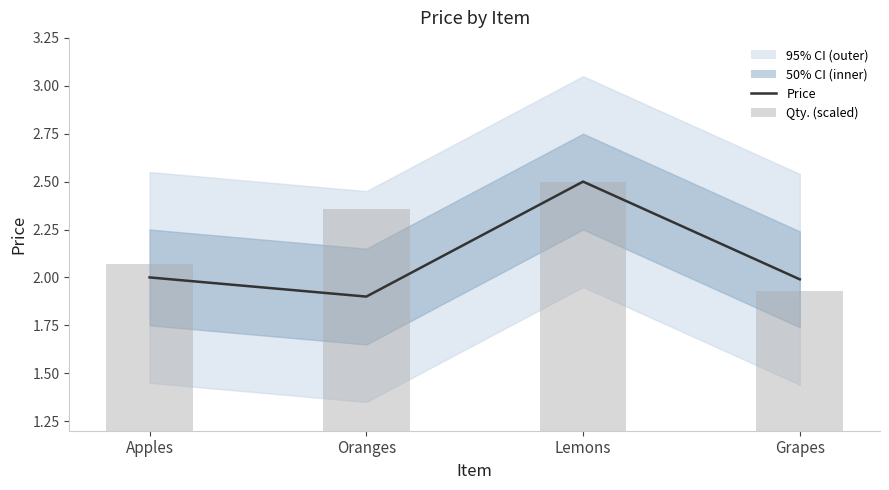

What value does the Qty. (scaled) series have at Lemons?

2.5